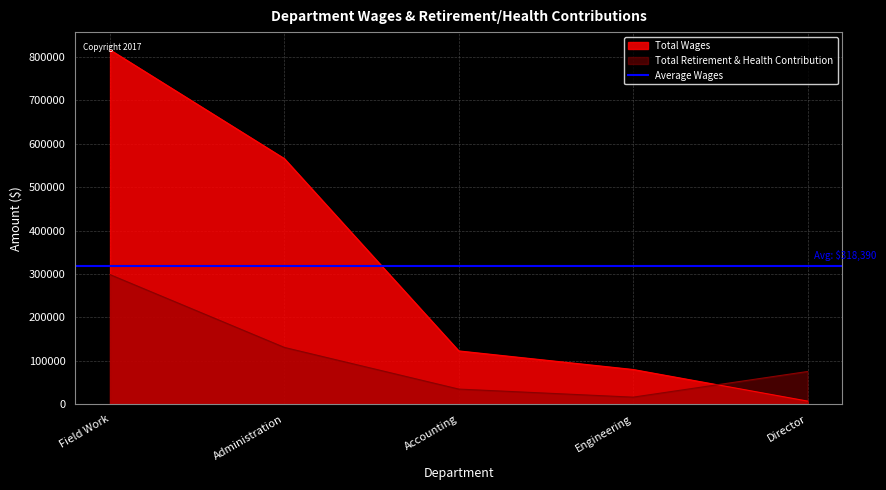

Reading left to right, transcribe all the data shown in this chart.

Total Wages: Field Work=816437	Administration=565733	Accounting=122730	Engineering=79910	Director=7140
Total Retirement & Health Contribution: Field Work=298530	Administration=130794	Accounting=34794	Engineering=16223	Director=75289